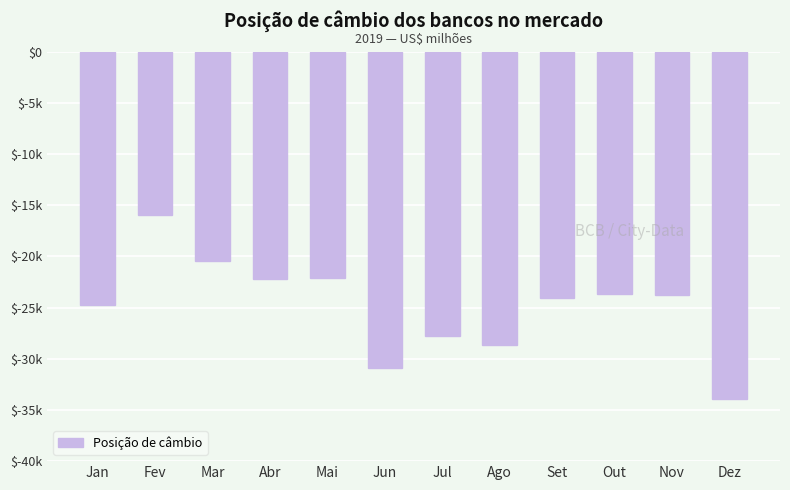

Does the chart contain any negative values?

Yes